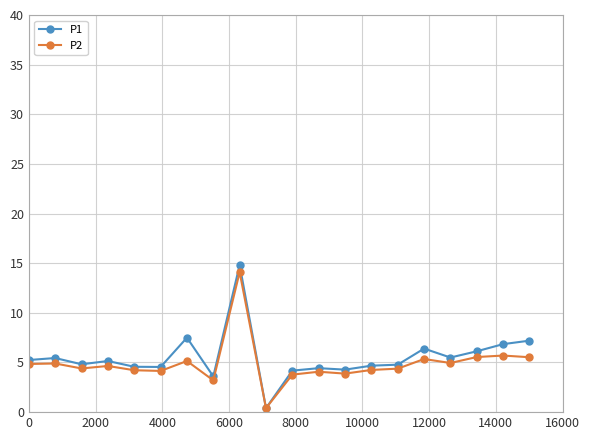

What is the greatest value displayed?

14.8